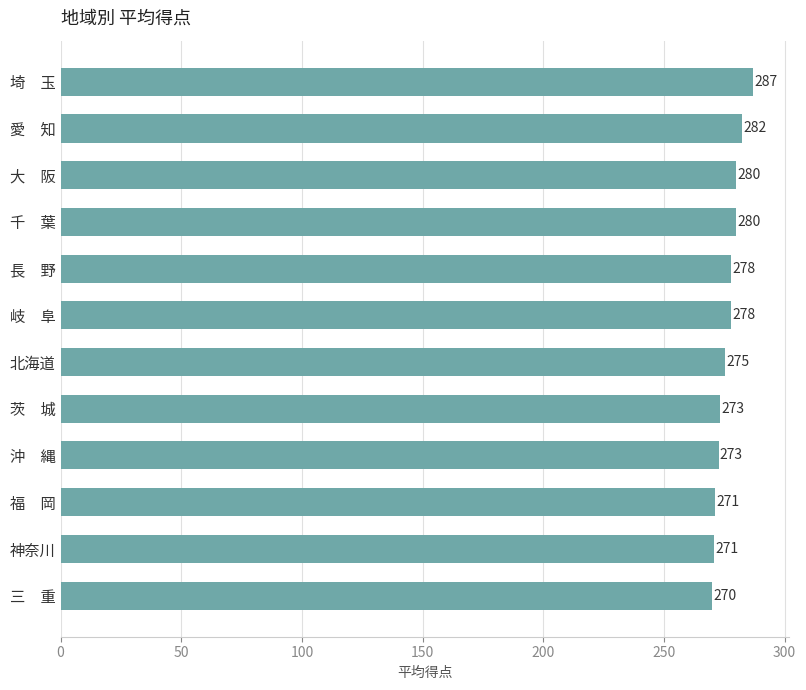

Between 神奈川 and 埼　玉, which is larger?

埼　玉